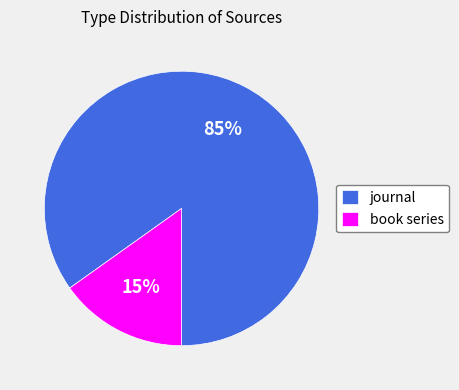

Which has a higher value, journal or book series?

journal